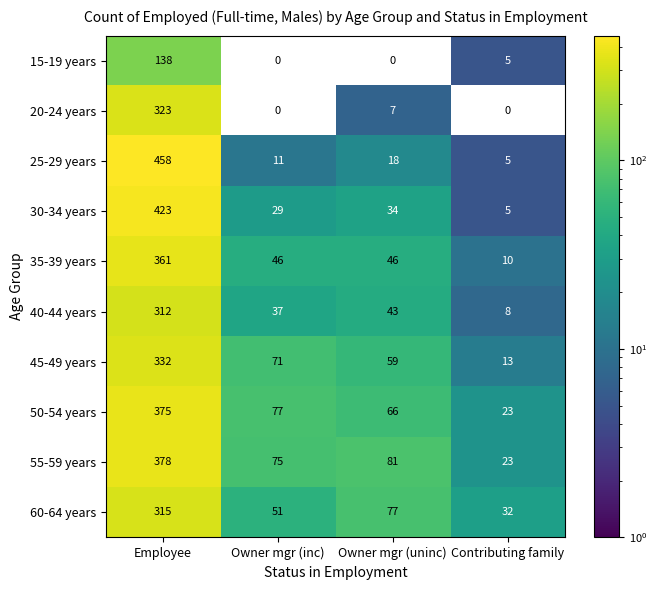

What is the sum of the 40-44 years values at Employee and Owner mgr (uninc)?

355